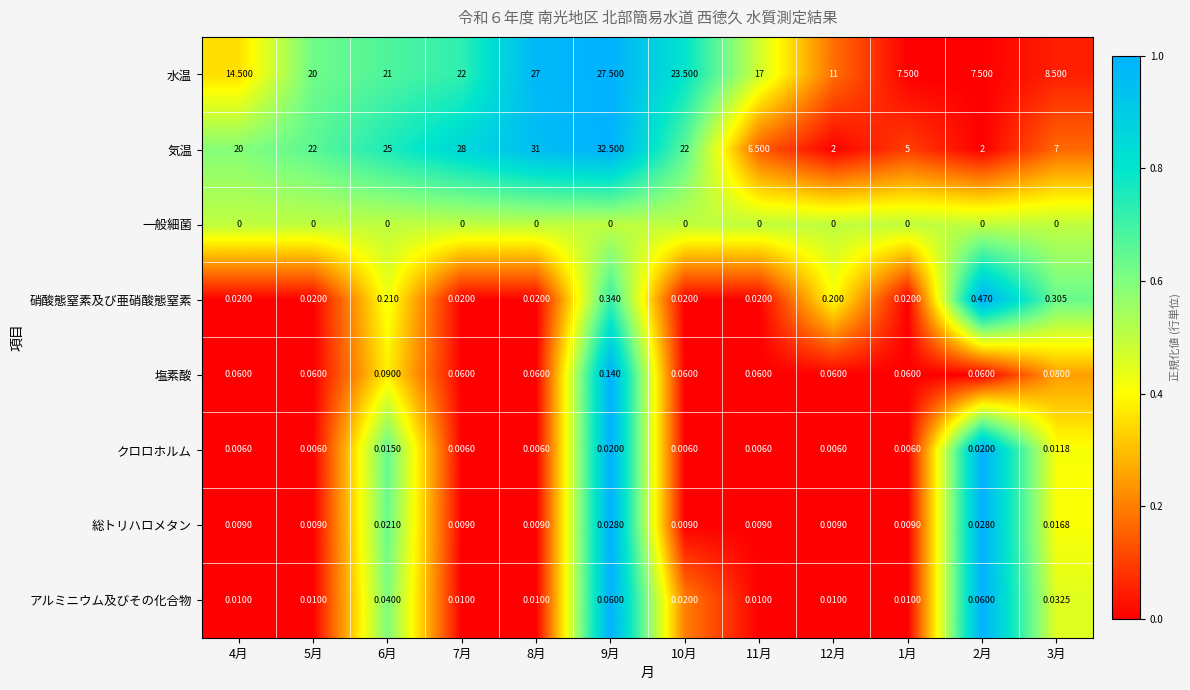

Which series has the widest spread of values?

気温